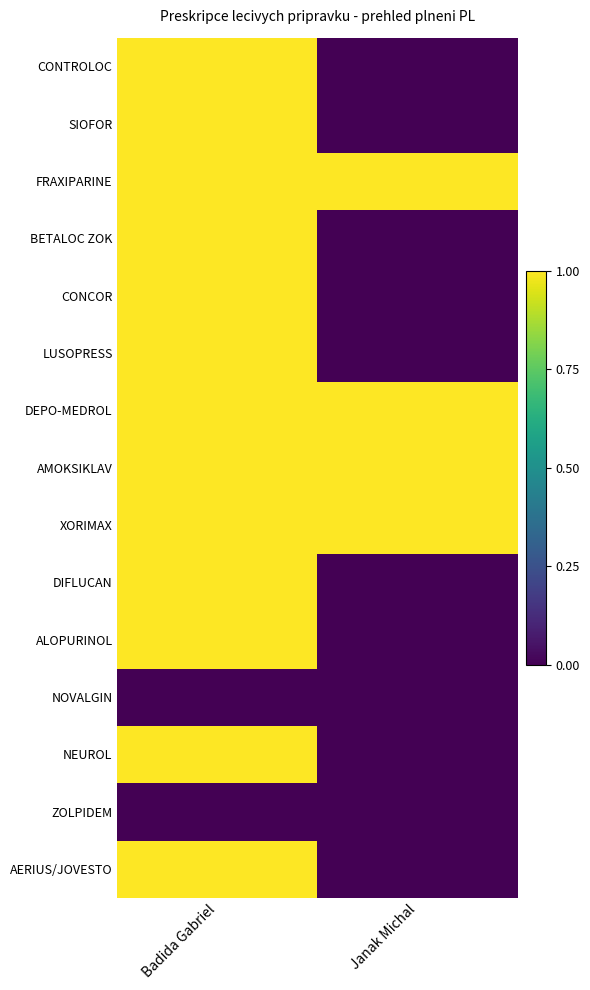

At which category does the chart reach its peak across all series?

Badida Gabriel